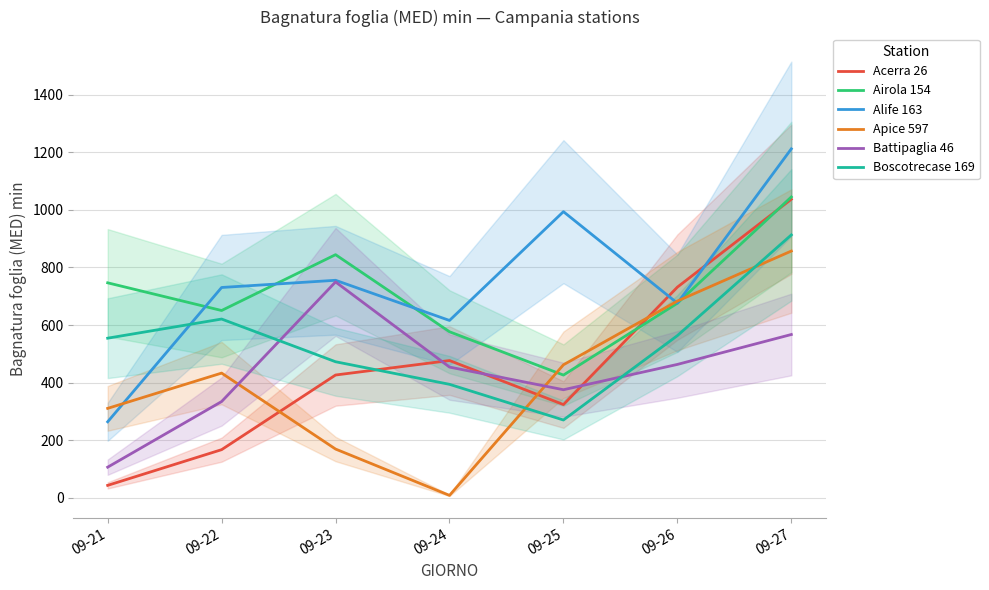

At 09-23, list the series in order from largest to smallest.

Airola 154, Alife 163, Battipaglia 46, Boscotrecase 169, Acerra 26, Apice 597